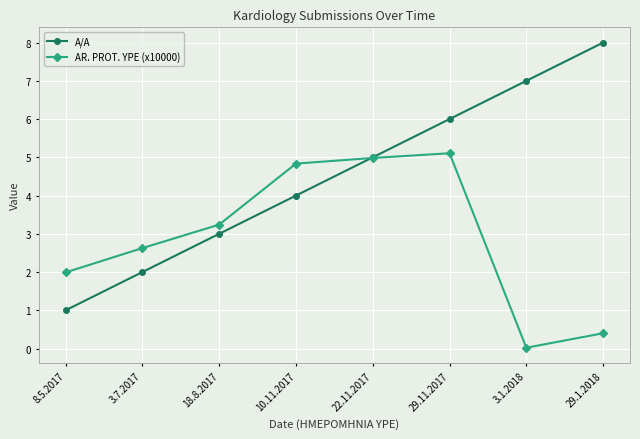

List the series in order of their peak value, highest first.

A/A, AR. PROT. YPE (x10000)